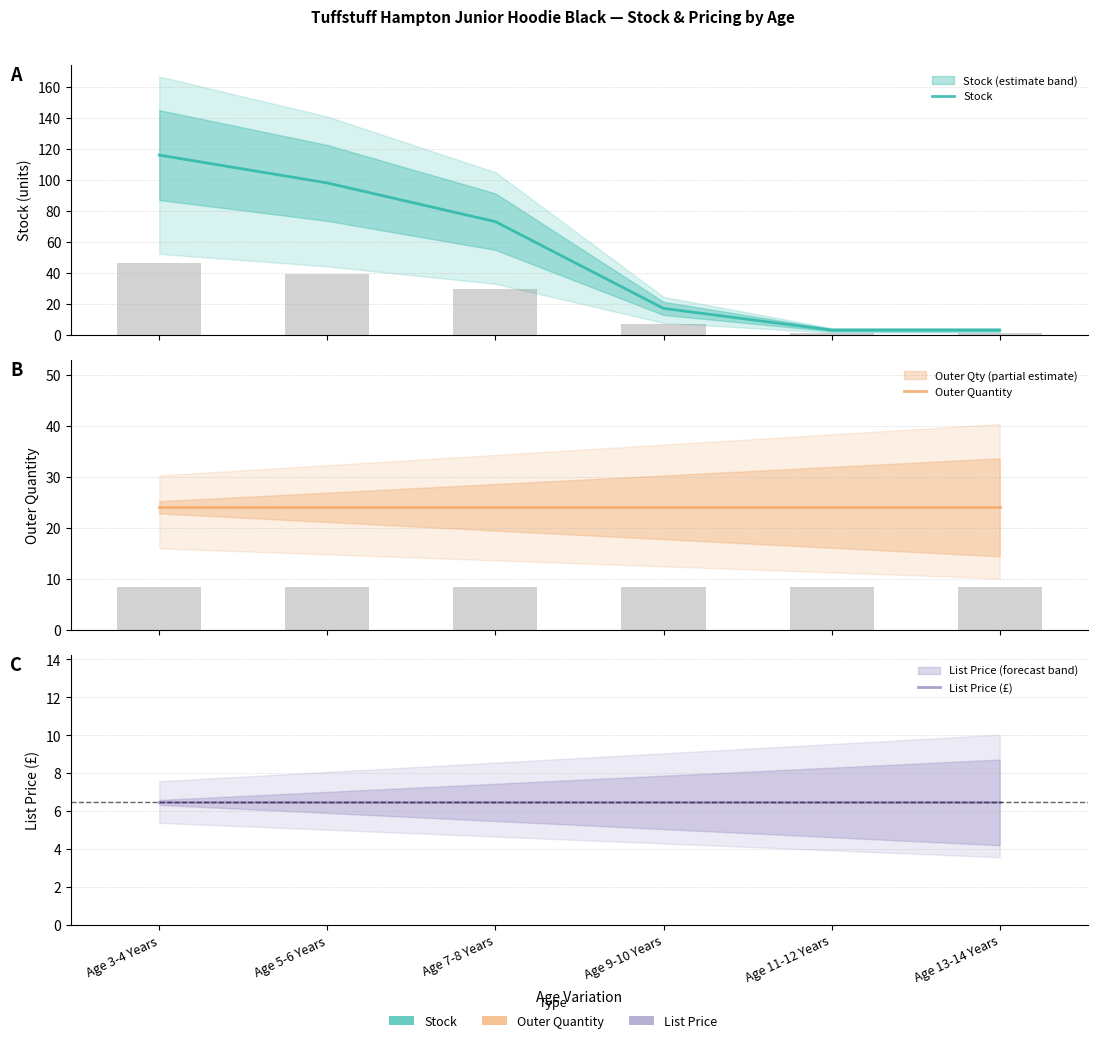

What are all the series names shown in the legend?

Stock, Outer Quantity, List Price (£)